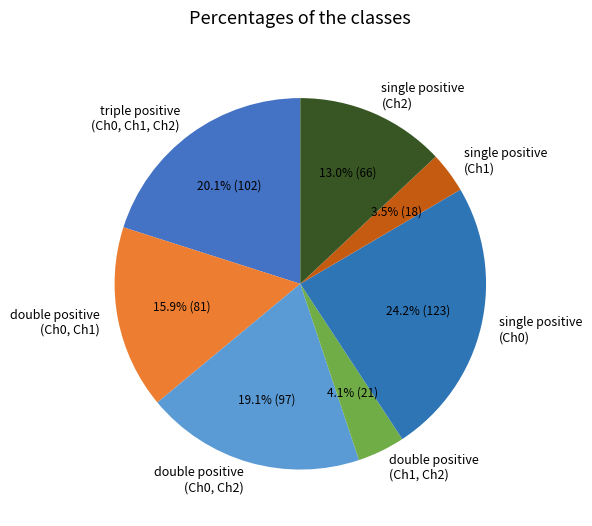

Between double positive (Ch0, Ch1) and single positive (Ch2), which is larger?

double positive (Ch0, Ch1)